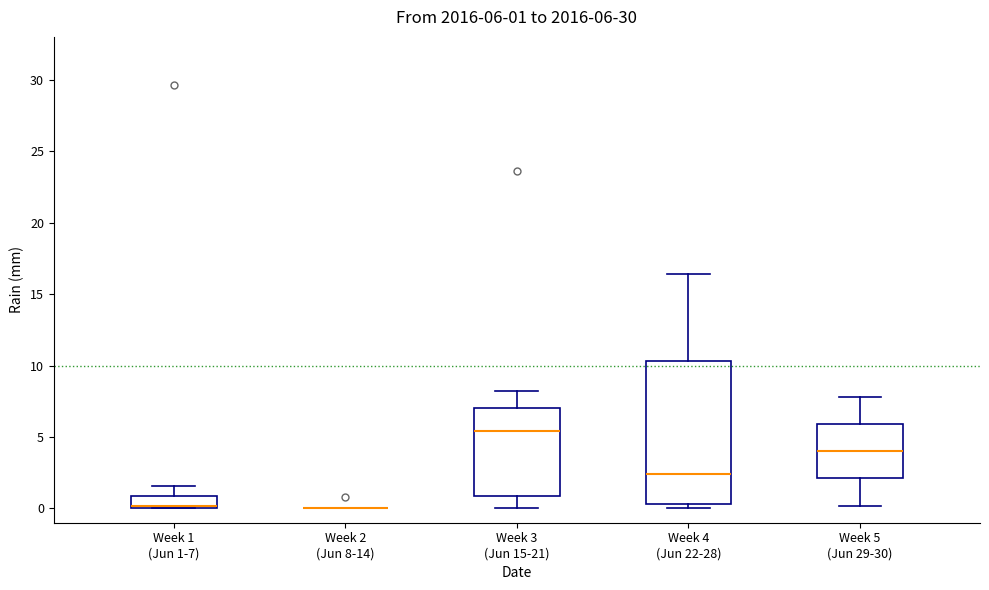

Comparing the boxes themselves (not the whiskers), which one is the tallest?

Week 4 (Jun 22-28)